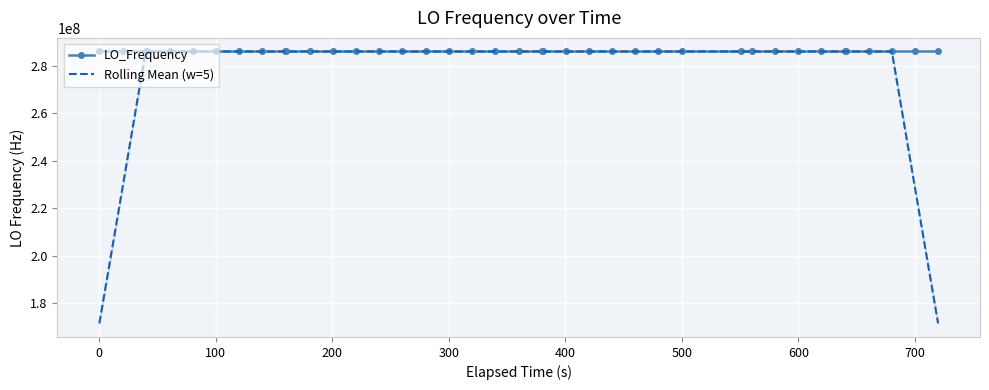

The value of Rolling Mean (w=5) at 0 is 171628199.1. True or false?

True